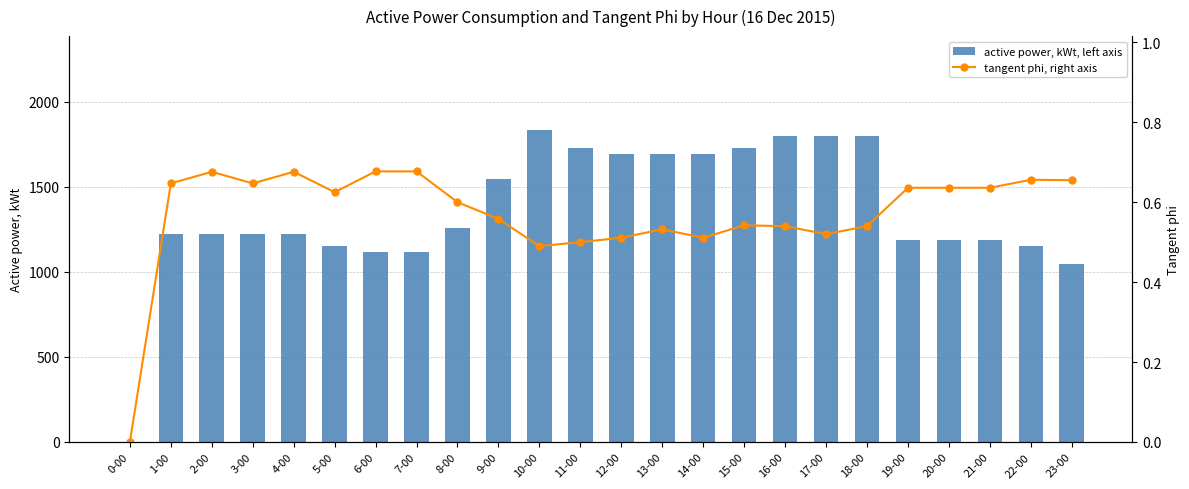

Which series has the largest total across all categories?

active power, kWt, left axis